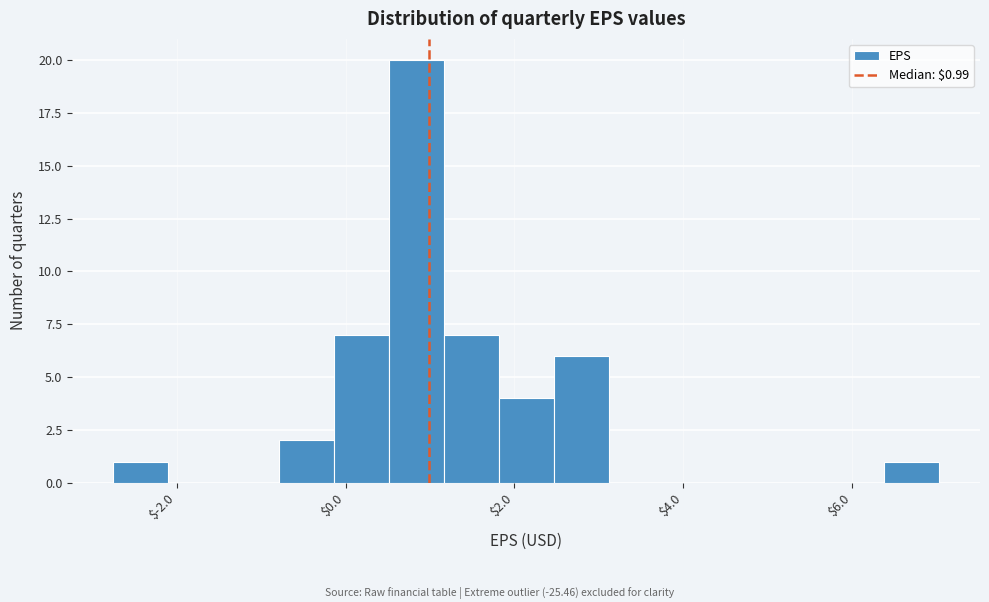

Read against the x-axis, roughly where is the centre of the tallest bar?

0.8